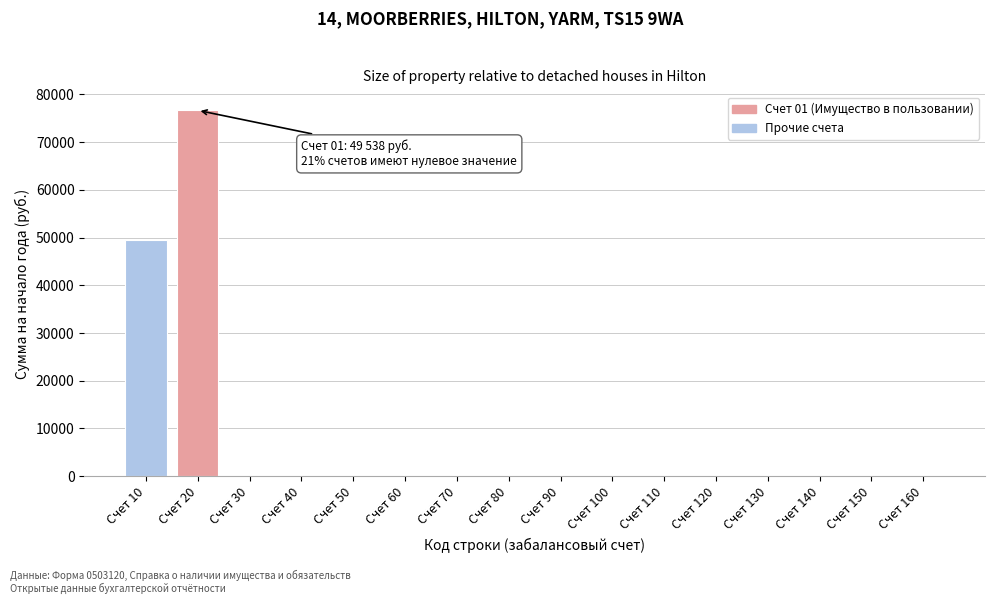

Reading left to right, transcribe all the data shown in this chart.

Счет 10=49538.0	Счет 20=76646.9	Счет 30=0.0	Счет 40=0.0	Счет 50=0.0	Счет 60=0.0	Счет 70=0.0	Счет 80=0.0	Счет 90=0.0	Счет 100=0.0	Счет 110=0.0	Счет 120=0.0	Счет 130=0.0	Счет 140=0.0	Счет 150=0.0	Счет 160=0.0